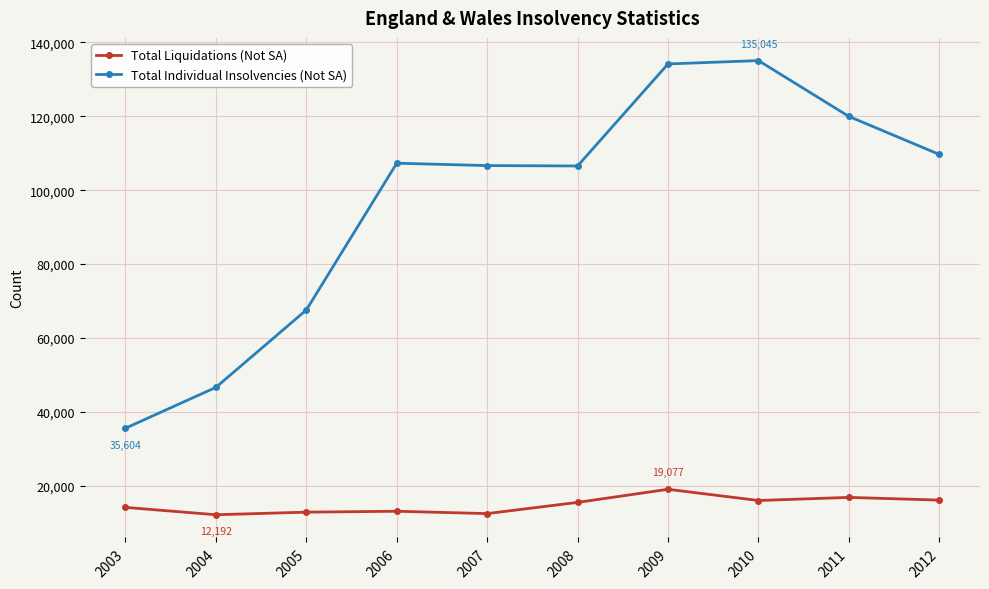

In Total Individual Insolvencies (Not SA), how many points are higher than both neighbors (excluding endpoints)?

2